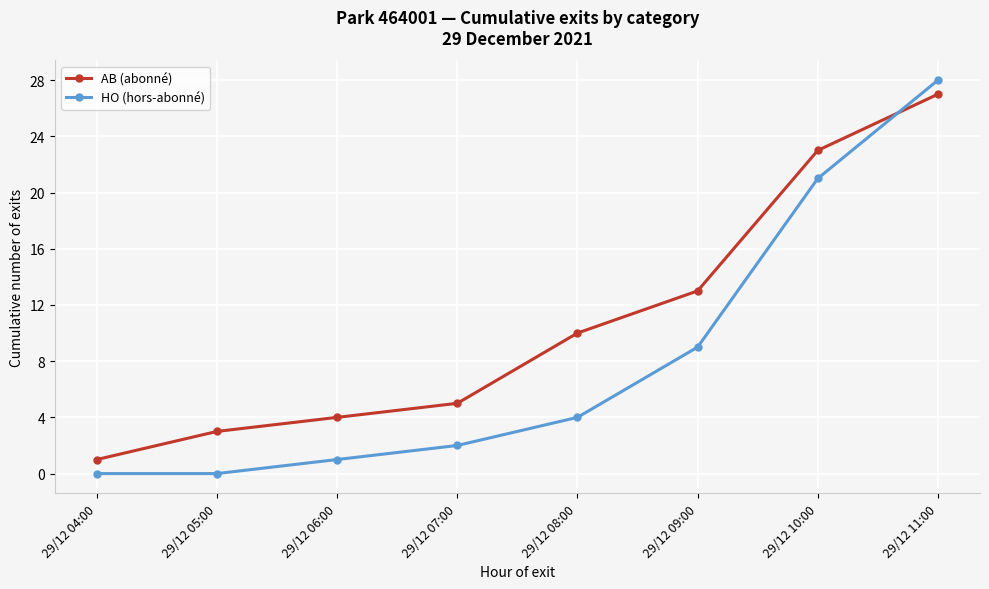

Read the AB (abonné) value at 29/12 08:00.

10